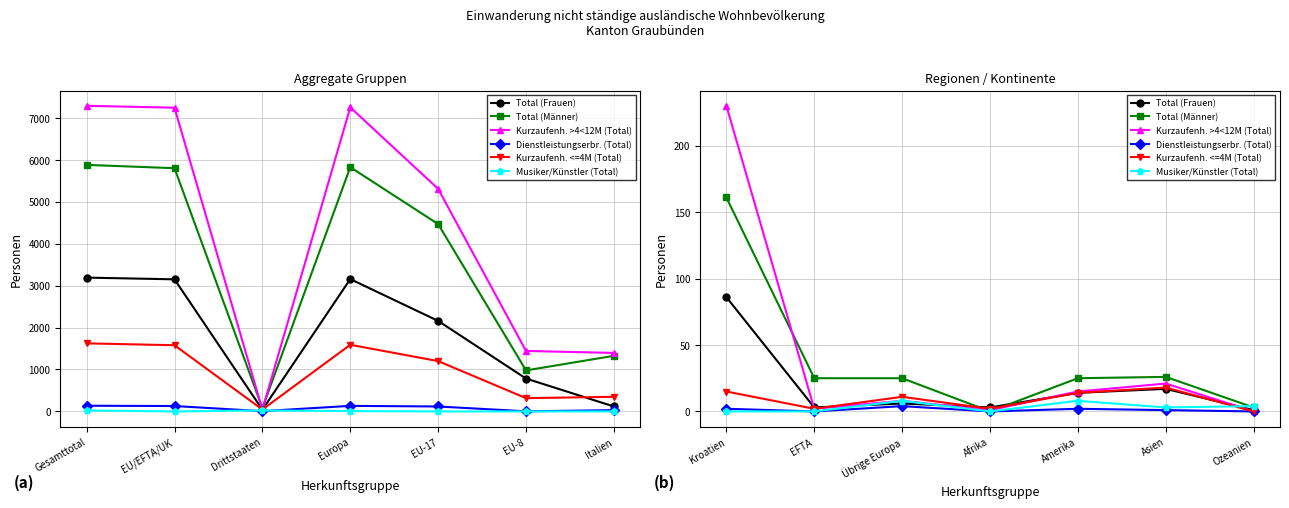

At which label does Dienstleistungserbr. (Total) first exceed 1?

Kroatien